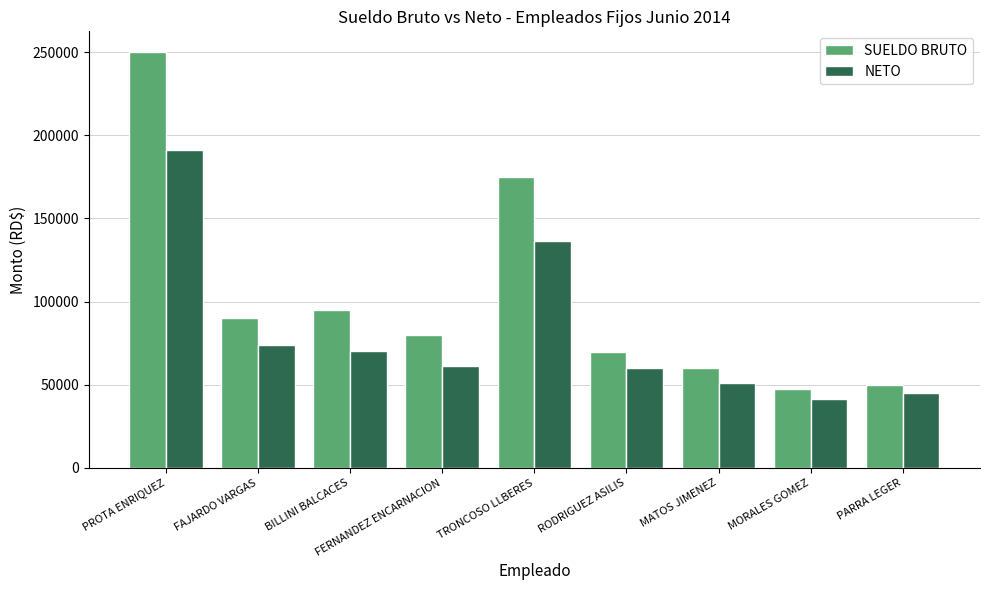

Which series changed the most between FERNANDEZ ENCARNACION and RODRIGUEZ ASILIS?

SUELDO BRUTO